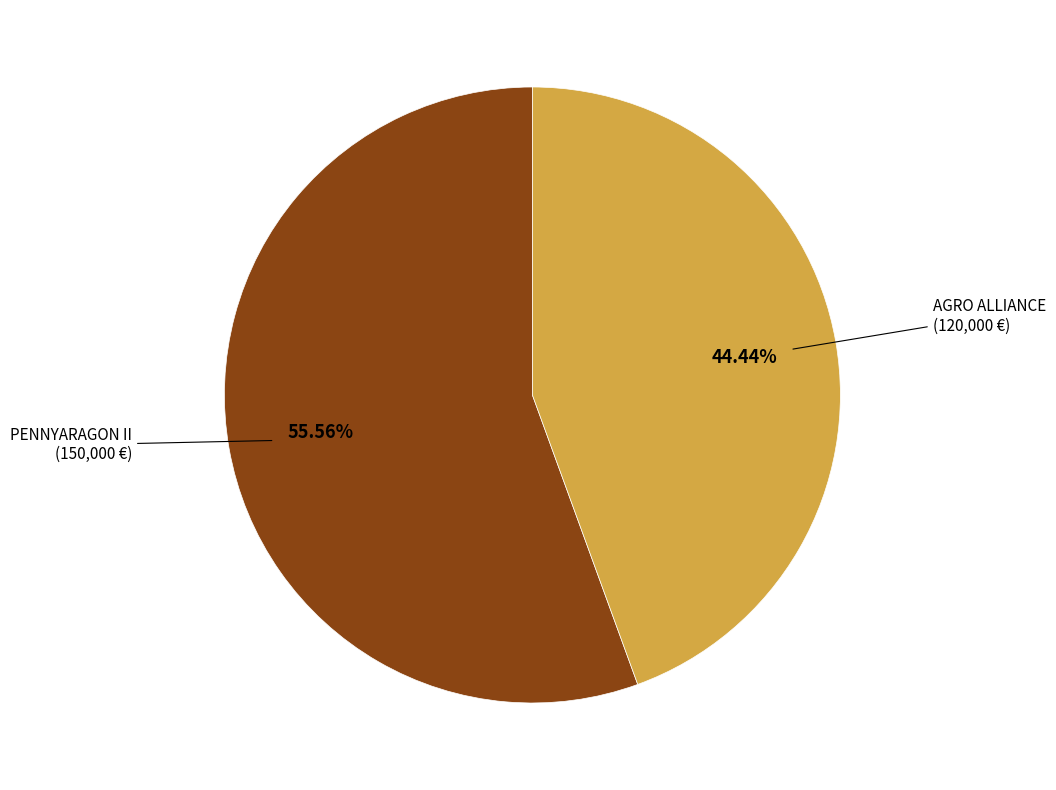

Count the number of slices in the pie.

2